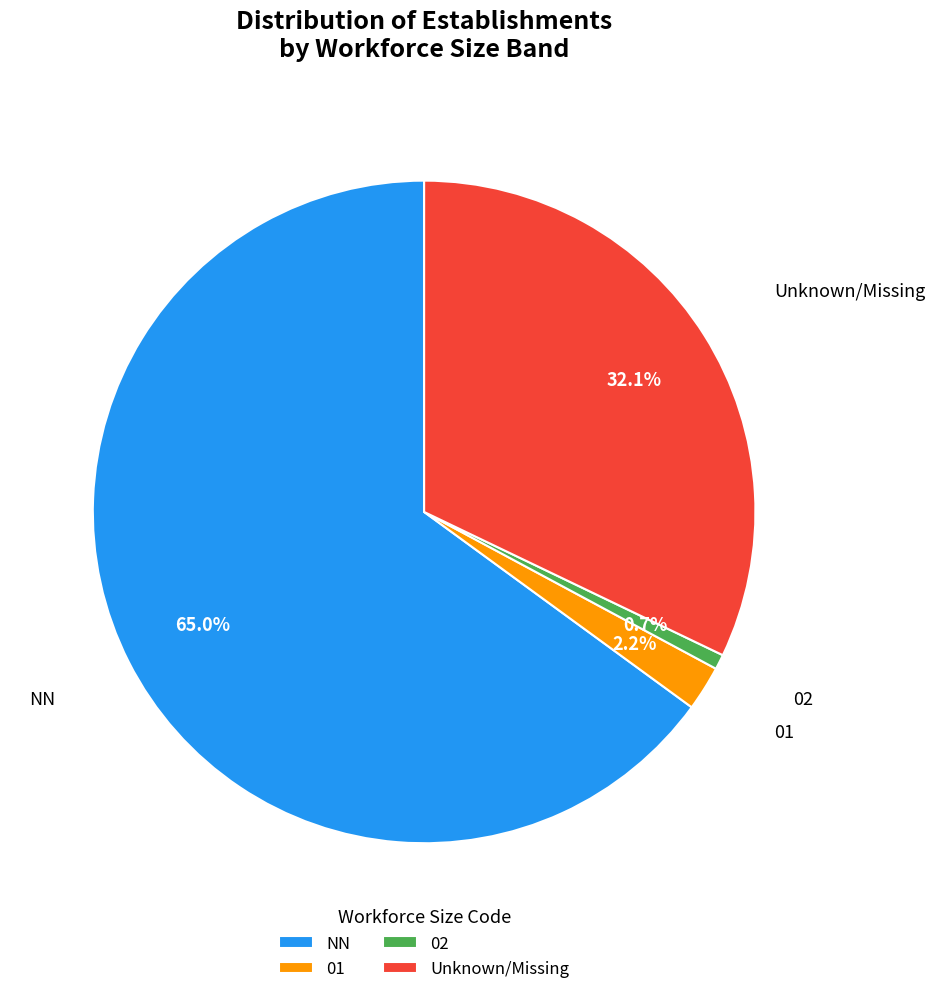

What percentage is NOT represented by NN?

35.0%